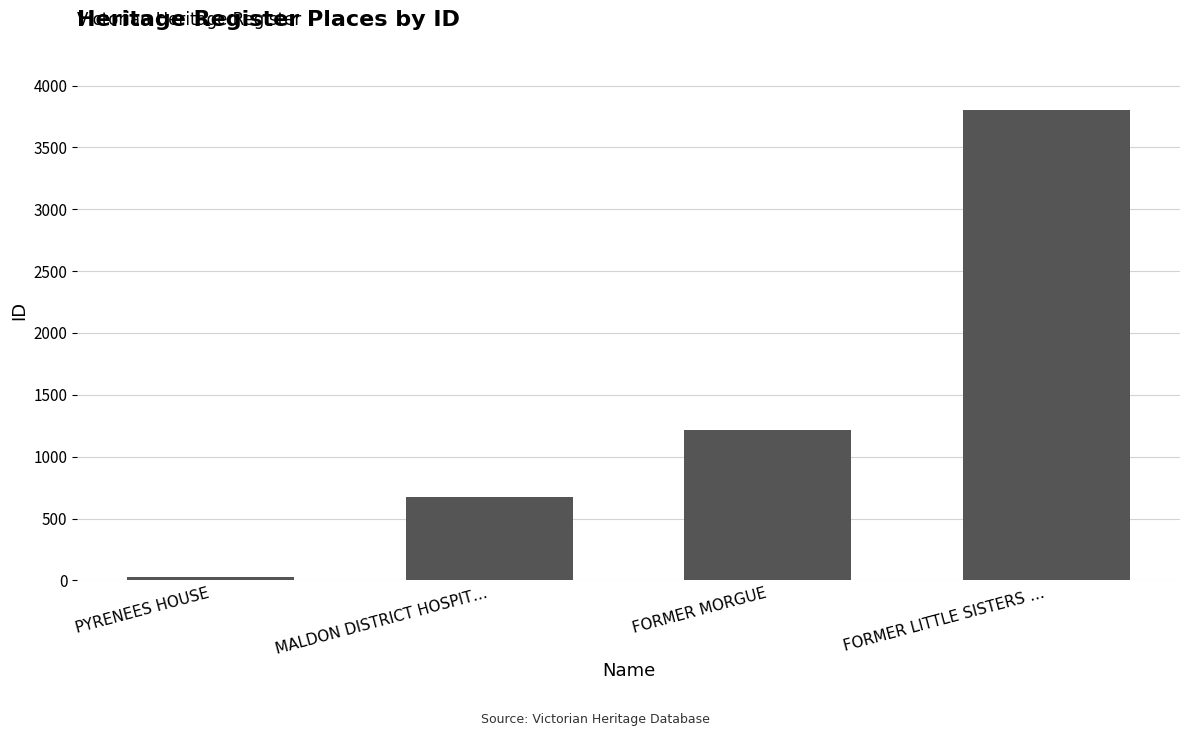

Between MALDON DISTRICT HOSPIT… and FORMER MORGUE, which is larger?

FORMER MORGUE